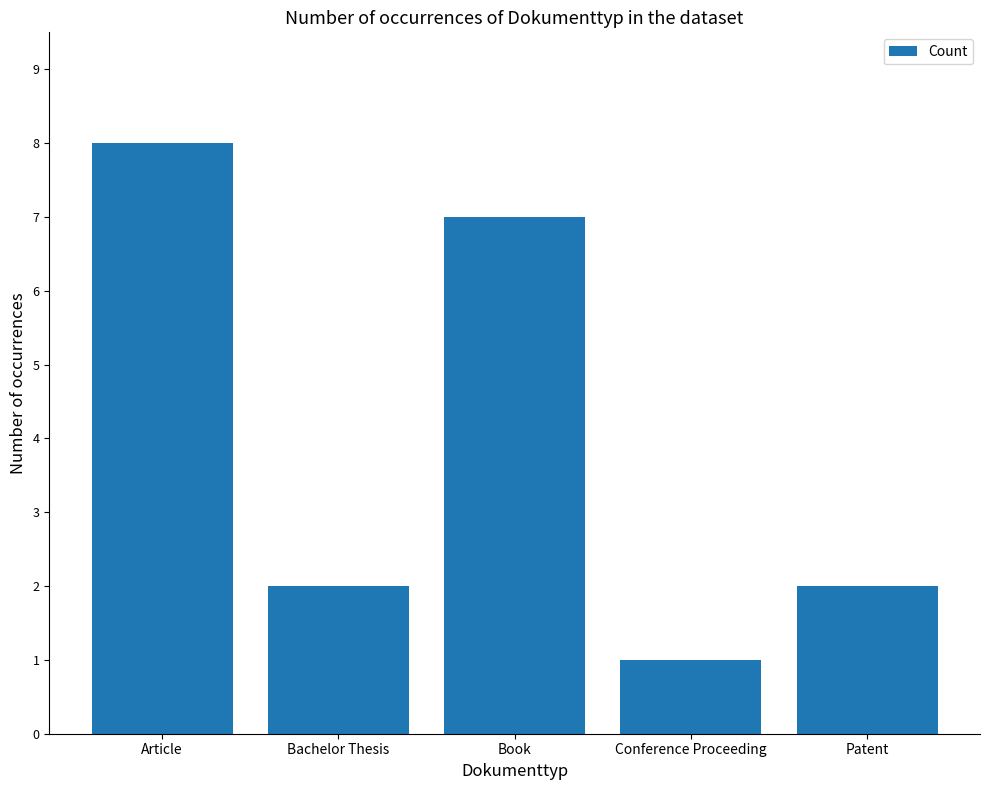

What is the difference between the values at Conference Proceeding and Bachelor Thesis?

1